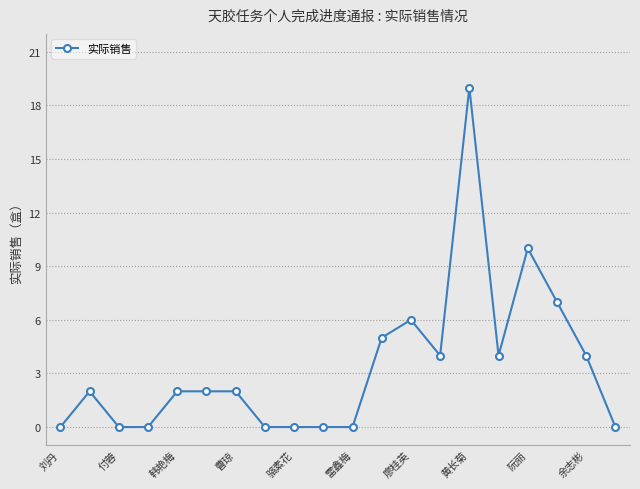

Reading left to right, list all the values displayed in this chart.

0	2	0	0	2	2	2	0	0	0	0	5	6	4	19	4	10	7	4	0